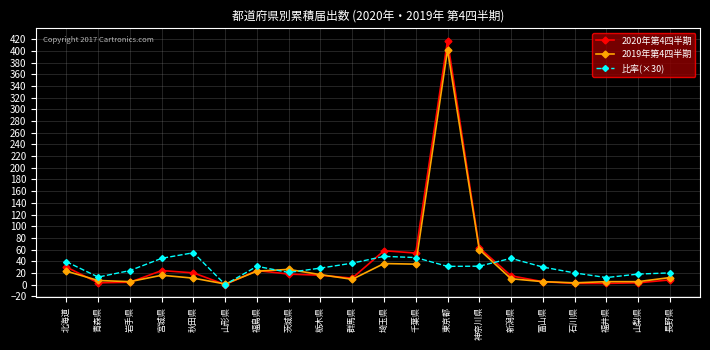

At which category does 2019年第4四半期 reach its first local peak?

宮城県